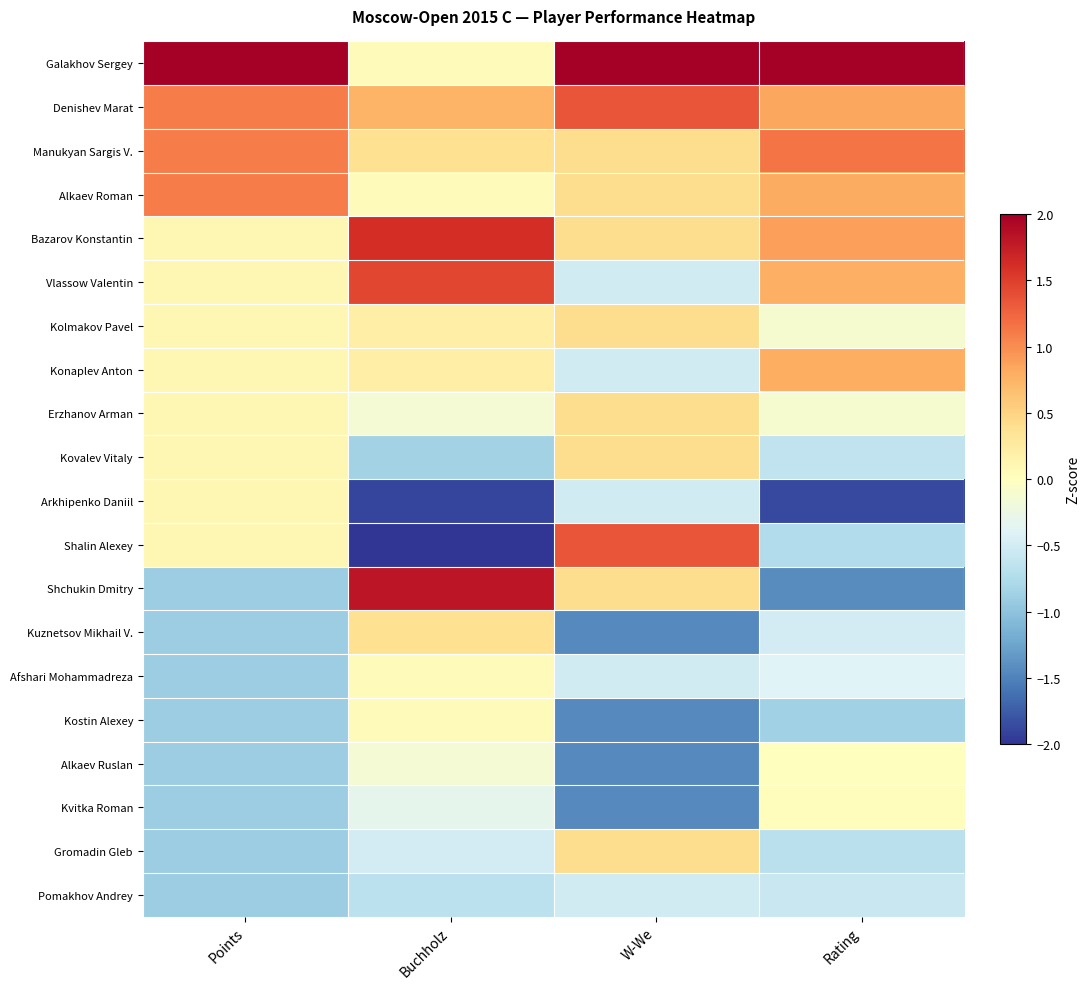

Reading left to right, extract all data points from this chart.

Galakhov Sergey: Points=3.1	Buchholz=0.0	W-We=2.3	Rating=2.6
Denishev Marat: Points=1.1	Buchholz=0.7	W-We=1.4	Rating=0.8
Manukyan Sargis V.: Points=1.1	Buchholz=0.4	W-We=0.4	Rating=1.1
Alkaev Roman: Points=1.1	Buchholz=0.0	W-We=0.4	Rating=0.8
Bazarov Konstantin: Points=0.1	Buchholz=1.6	W-We=0.4	Rating=0.9
Vlassow Valentin: Points=0.1	Buchholz=1.4	W-We=-0.5	Rating=0.8
Kolmakov Pavel: Points=0.1	Buchholz=0.2	W-We=0.4	Rating=-0.1
Konaplev Anton: Points=0.1	Buchholz=0.2	W-We=-0.5	Rating=0.8
Erzhanov Arman: Points=0.1	Buchholz=-0.1	W-We=0.4	Rating=-0.1
Kovalev Vitaly: Points=0.1	Buchholz=-0.8	W-We=0.4	Rating=-0.6
Arkhipenko Daniil: Points=0.1	Buchholz=-1.9	W-We=-0.5	Rating=-1.9
Shalin Alexey: Points=0.1	Buchholz=-2.4	W-We=1.4	Rating=-0.7
Shchukin Dmitry: Points=-0.9	Buchholz=1.8	W-We=0.4	Rating=-1.4
Kuznetsov Mikhail V.: Points=-0.9	Buchholz=0.4	W-We=-1.4	Rating=-0.5
Afshari Mohammadreza: Points=-0.9	Buchholz=0.0	W-We=-0.5	Rating=-0.4
Kostin Alexey: Points=-0.9	Buchholz=0.0	W-We=-1.4	Rating=-0.9
Alkaev Ruslan: Points=-0.9	Buchholz=-0.1	W-We=-1.4	Rating=0.0
Kvitka Roman: Points=-0.9	Buchholz=-0.3	W-We=-1.4	Rating=0.0
Gromadin Gleb: Points=-0.9	Buchholz=-0.5	W-We=0.4	Rating=-0.7
Pomakhov Andrey: Points=-0.9	Buchholz=-0.7	W-We=-0.5	Rating=-0.6